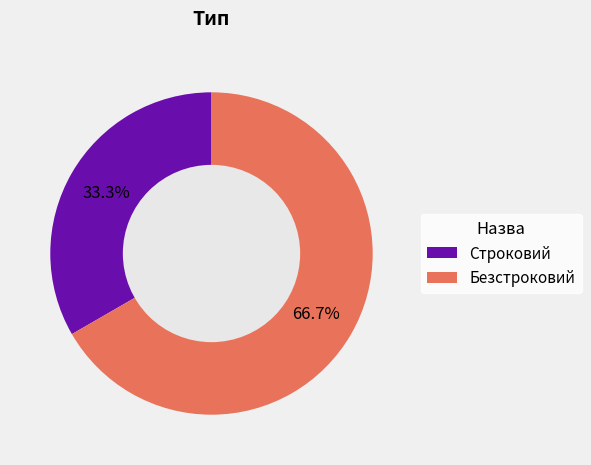

What percentage is the Безстроковий slice, to the nearest percent?

67%